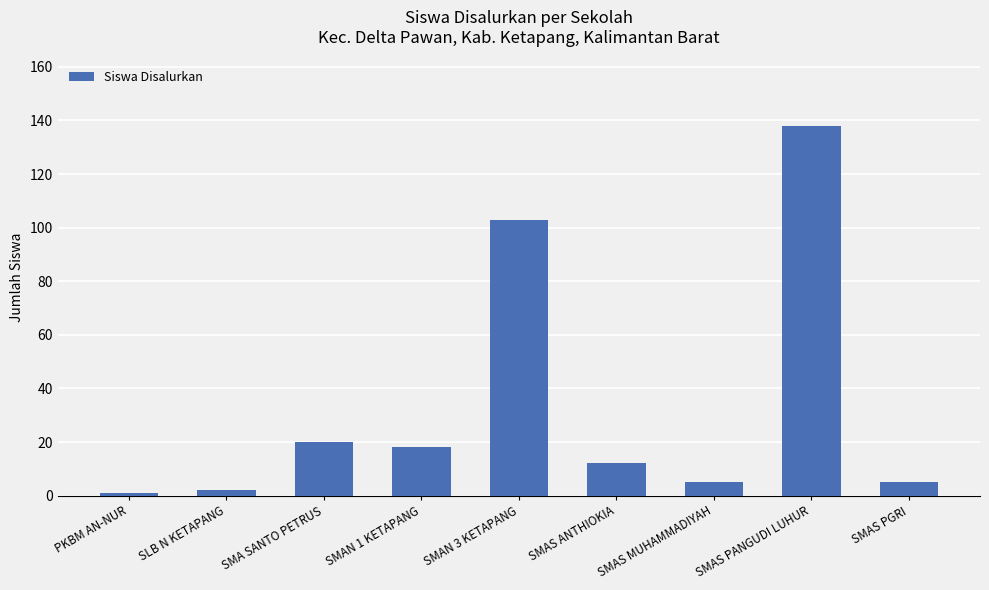

Reading left to right, what are all the values shown in this chart?

PKBM AN-NUR=1	SLB N KETAPANG=2	SMA SANTO PETRUS=20	SMAN 1 KETAPANG=18	SMAN 3 KETAPANG=103	SMAS ANTHIOKIA=12	SMAS MUHAMMADIYAH=5	SMAS PANGUDI LUHUR=138	SMAS PGRI=5